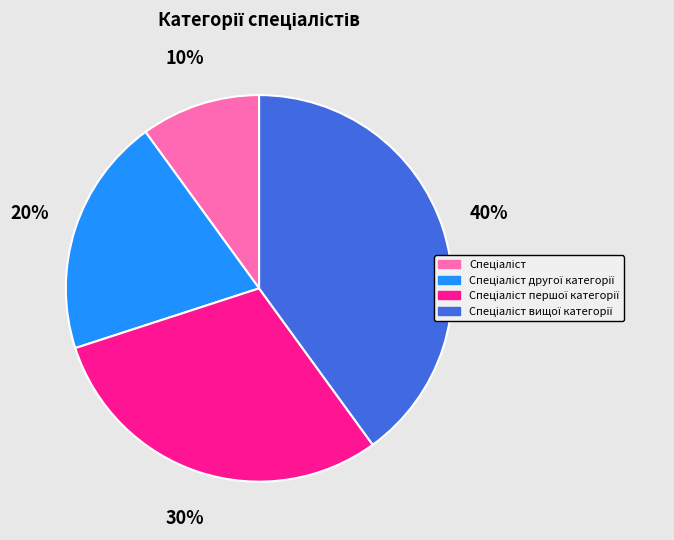

To the nearest percent, what is the average slice percentage?

25%